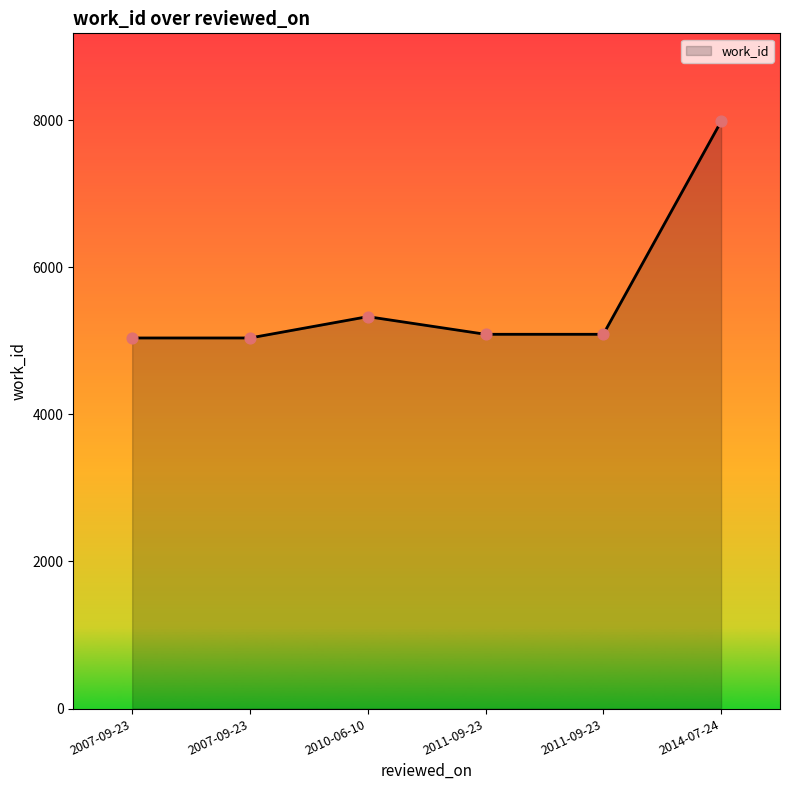

What is the change in value from 2010-06-10 to 2014-07-24?

+2654